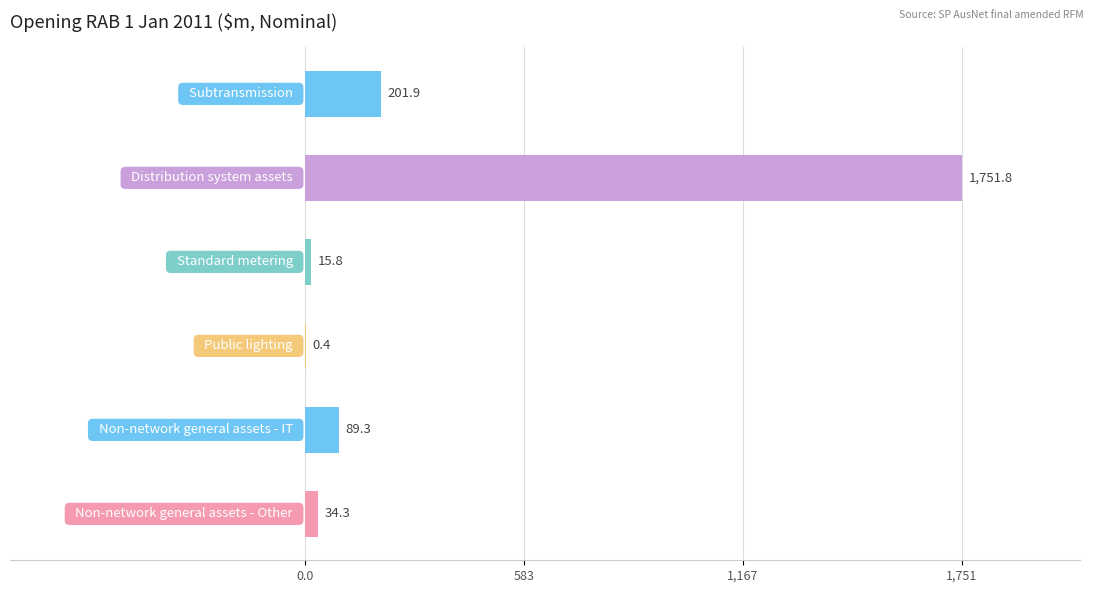

What is the maximum value shown in the chart?

1751.8